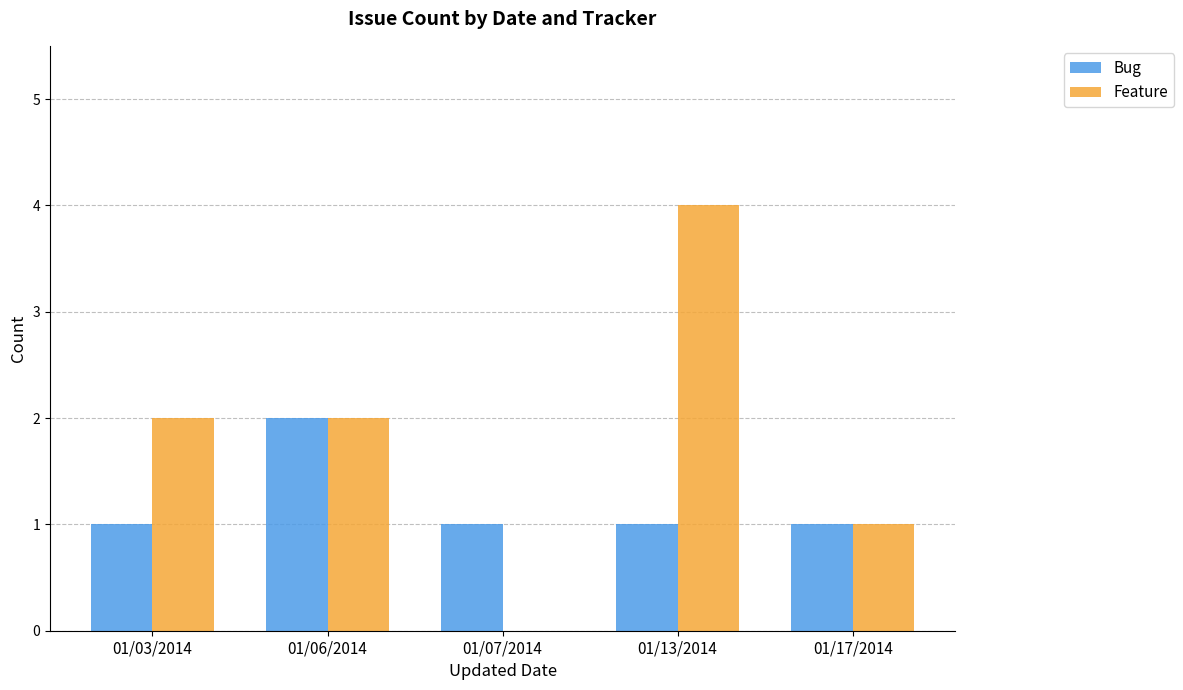

How many groups of bars are there?

5